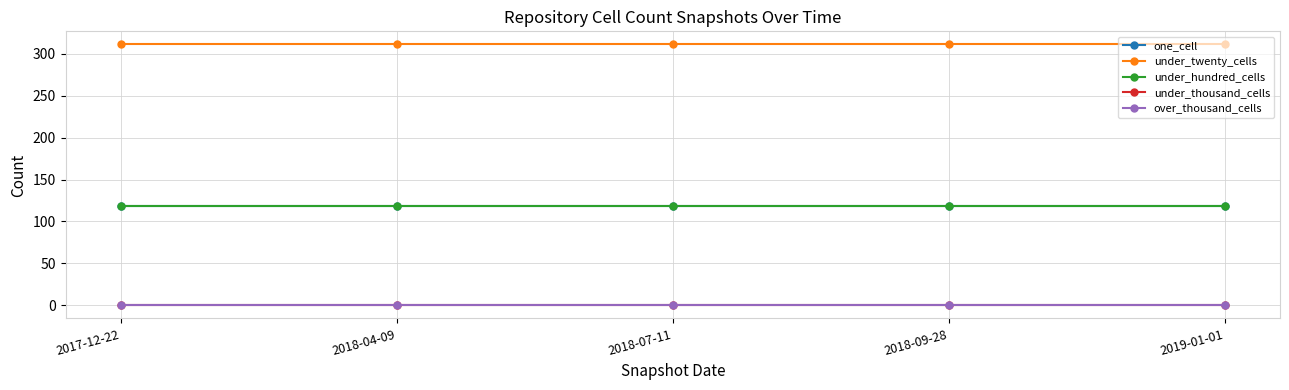

Read the under_twenty_cells value at 2018-09-28.

311